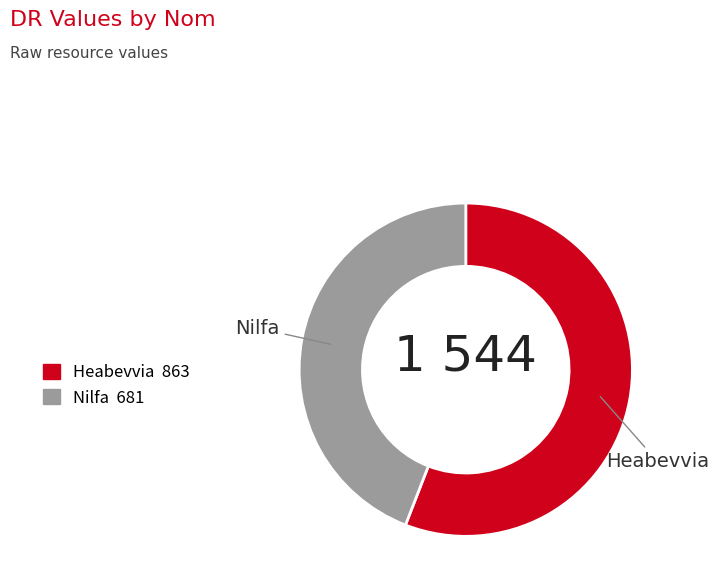

Approximately how many times larger is the value at Nilfa compared to Heabevvia?

0.8